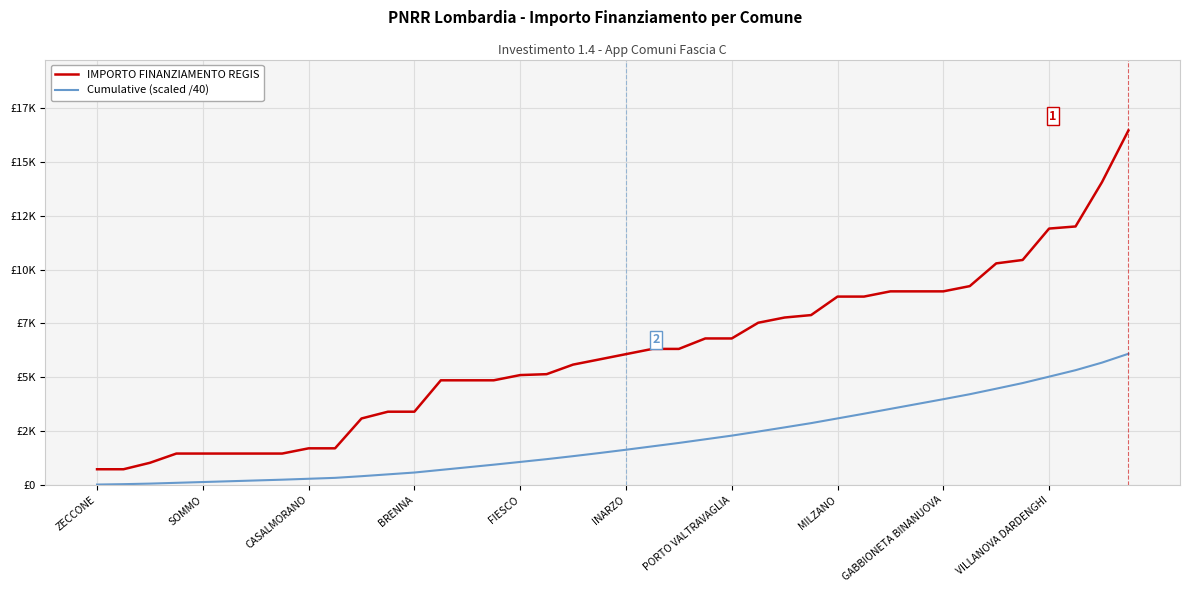

Rank the categories by IMPORTO FINANZIAMENTO REGIS value from lowest to highest.

ZECCONE, SOMMO, CASALMORANO, BRENNA, FIESCO, INARZO, PORTO VALTRAVAGLIA, MILZANO, GABBIONETA BINANUOVA, VILLANOVA DARDENGHI, 10, 11, 12, 13, 14, 15, 16, 17, 18, 19, 20, 21, 22, 23, 24, 25, 26, 27, 28, 29, 30, 31, 32, 33, 34, 35, 36, 37, 38, 39